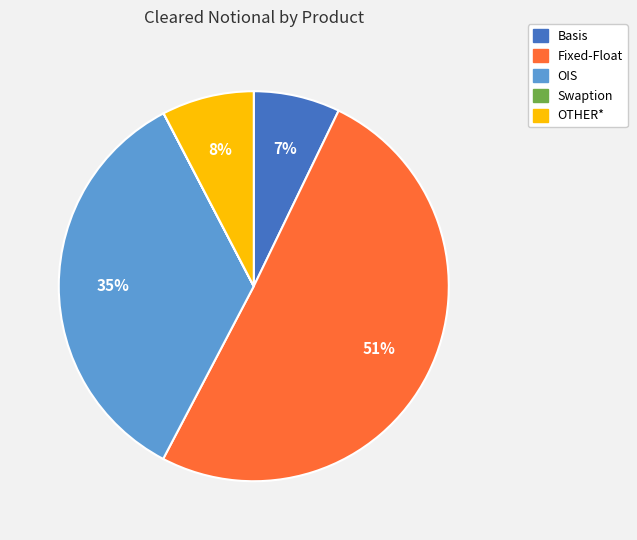

Is it true that Basis is 7% of the pie?

True